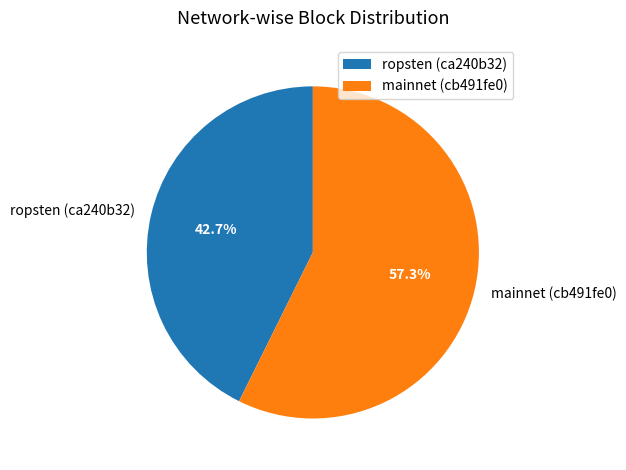

To the nearest percent, what is the difference between the ropsten (ca240b32) and mainnet (cb491fe0) slice percentages?

15%